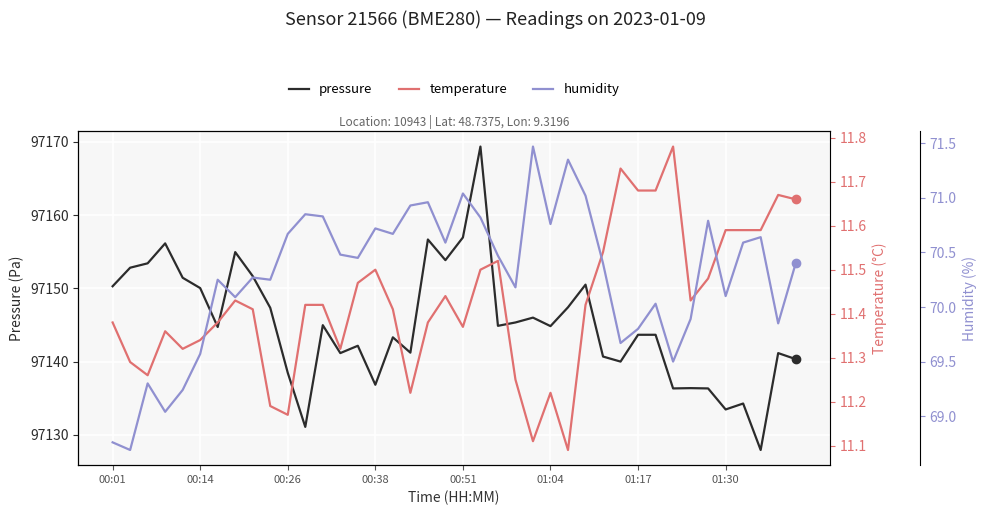

Is this an area chart (filled region under the line)?

No